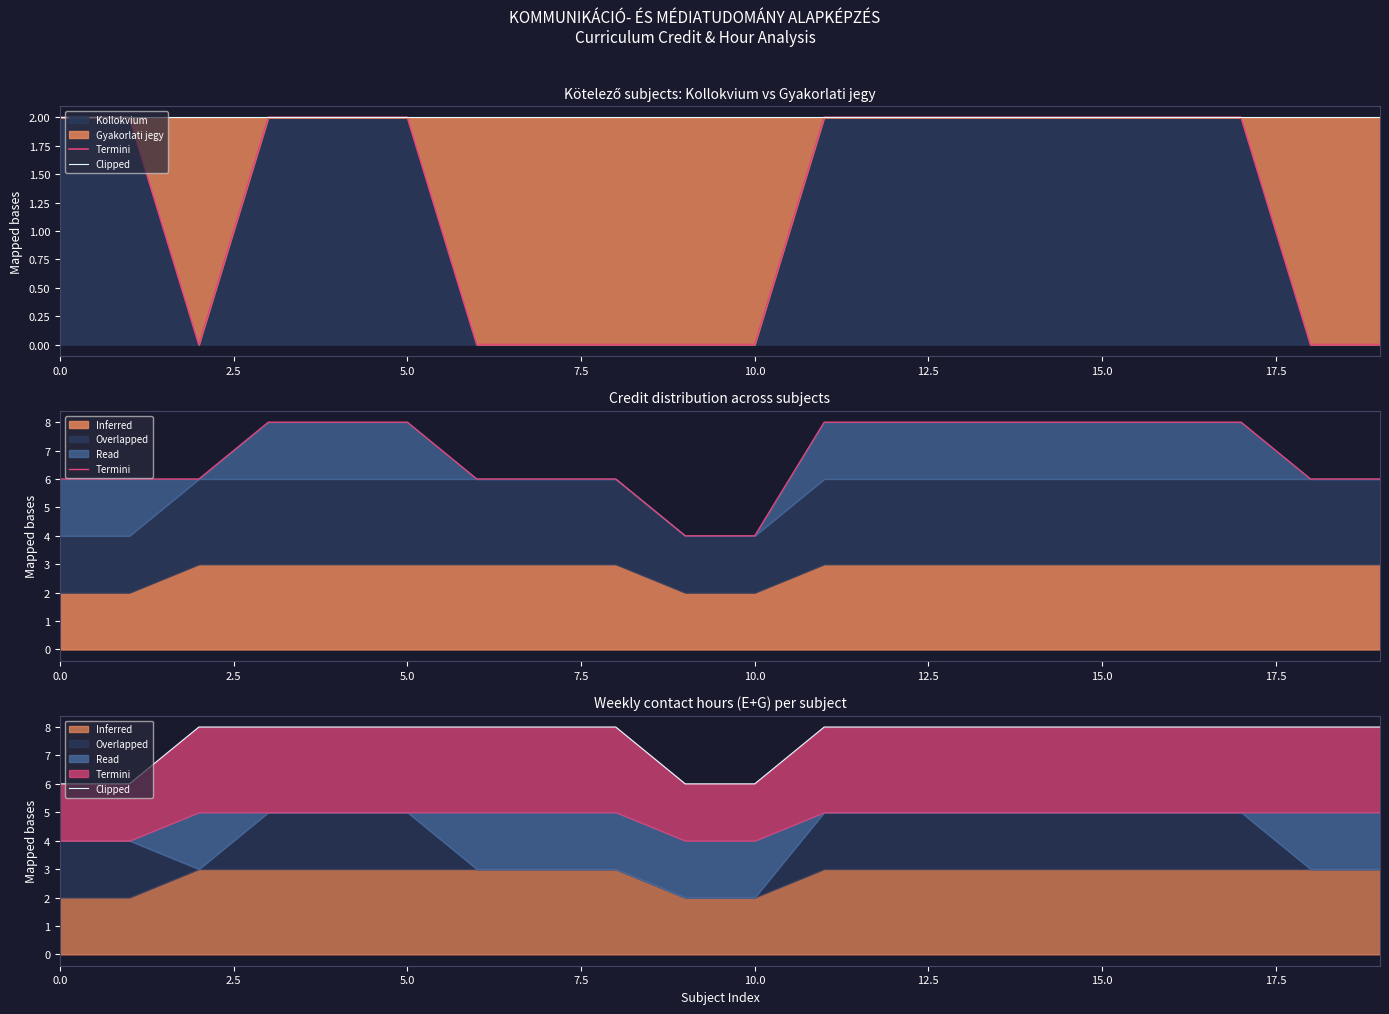

True or false: Clipped has a value of 3 at 19.

False